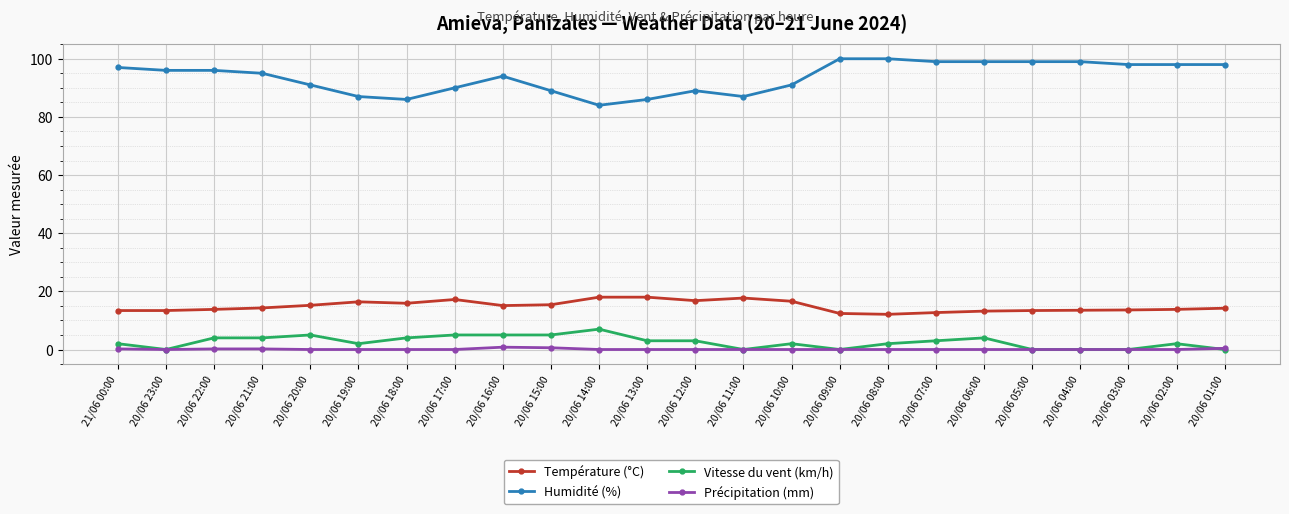

What is the maximum value shown in the chart?

100.0